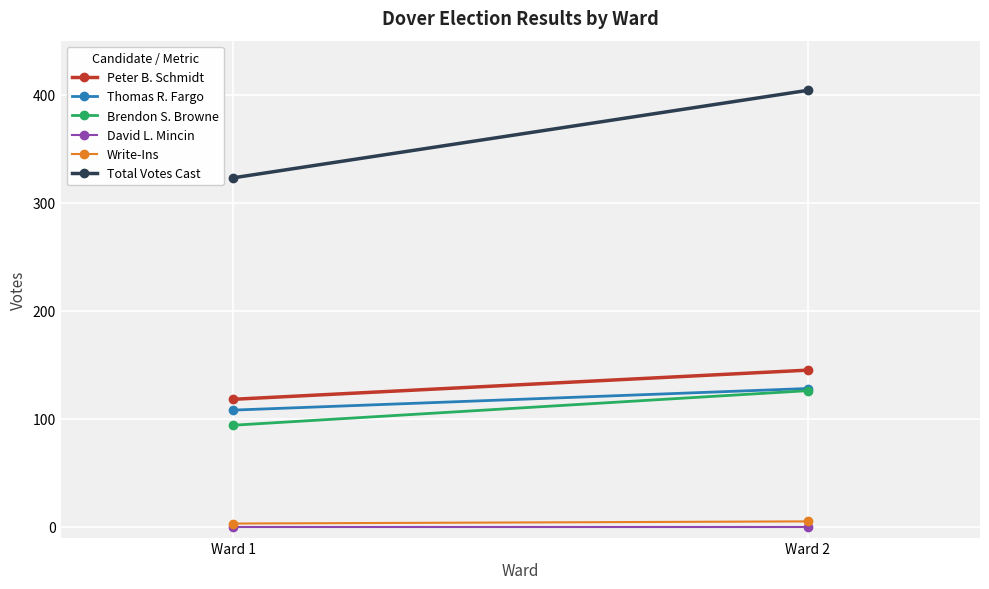

Between Ward 1 and Ward 2, which series saw the biggest shift?

Total Votes Cast